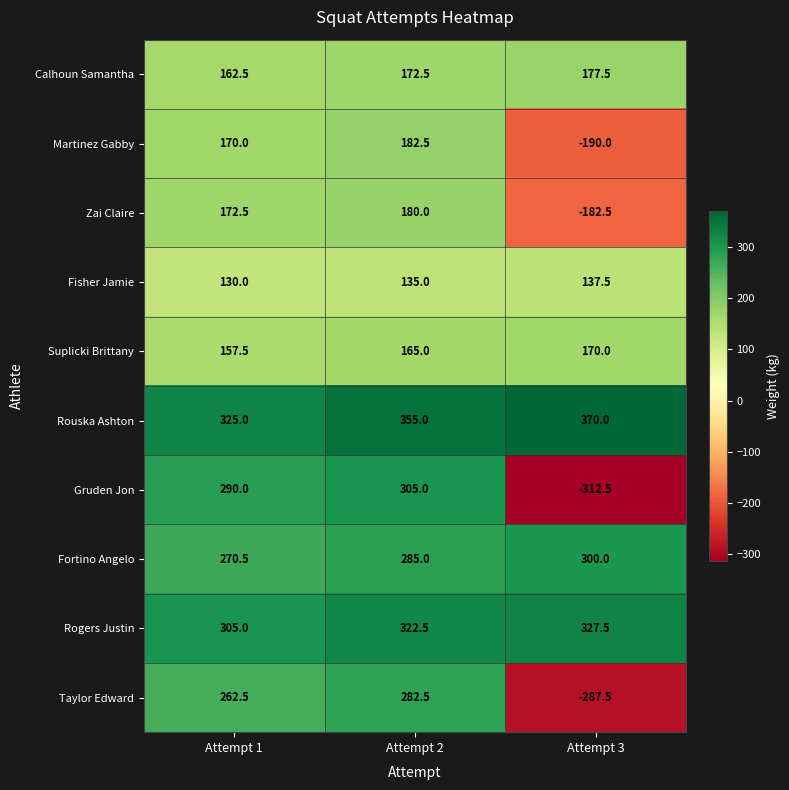

Rank the series at Attempt 3 from lowest to highest value.

Gruden Jon, Taylor Edward, Martinez Gabby, Zai Claire, Fisher Jamie, Suplicki Brittany, Calhoun Samantha, Fortino Angelo, Rogers Justin, Rouska Ashton